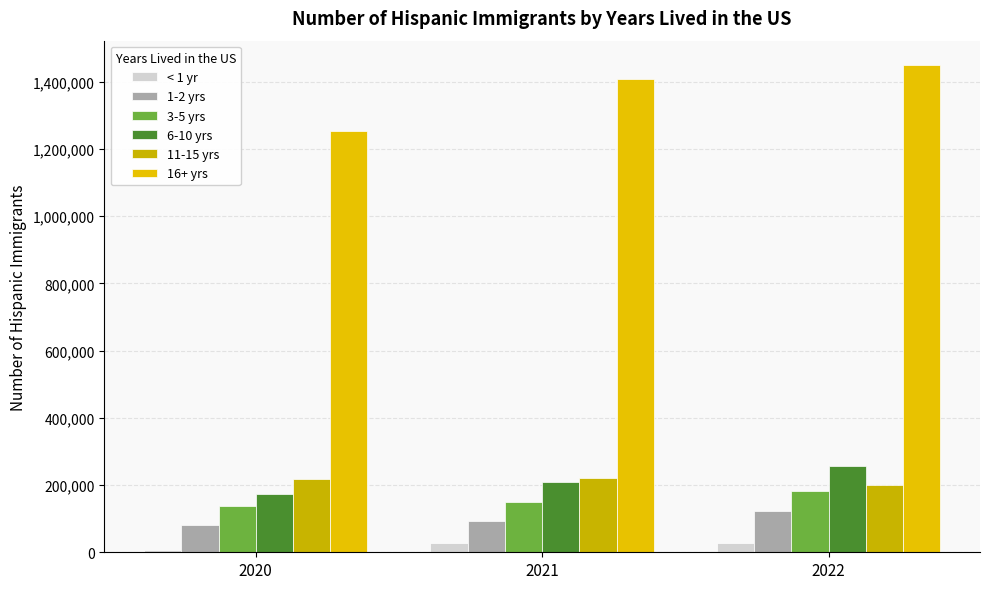

What is the sum of all 11-15 yrs values?

637046